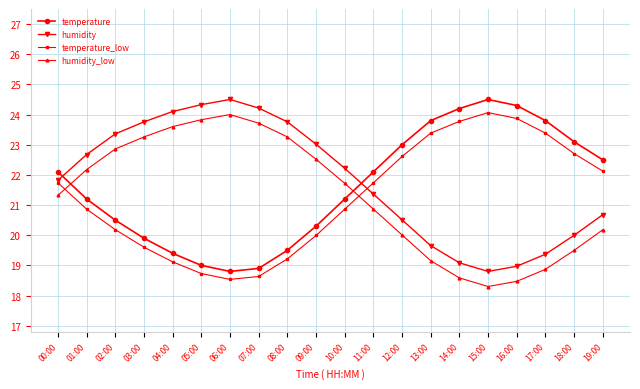

Is it true that humidity_low equals 7.7 at 05:00?

False